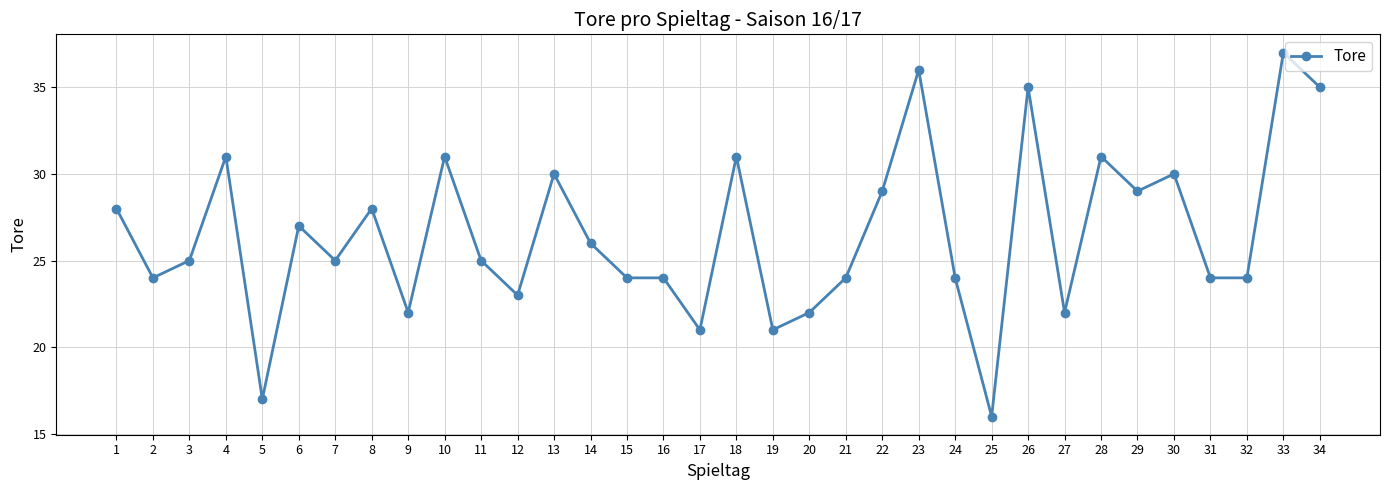

At which label is the value closest to 26?

14